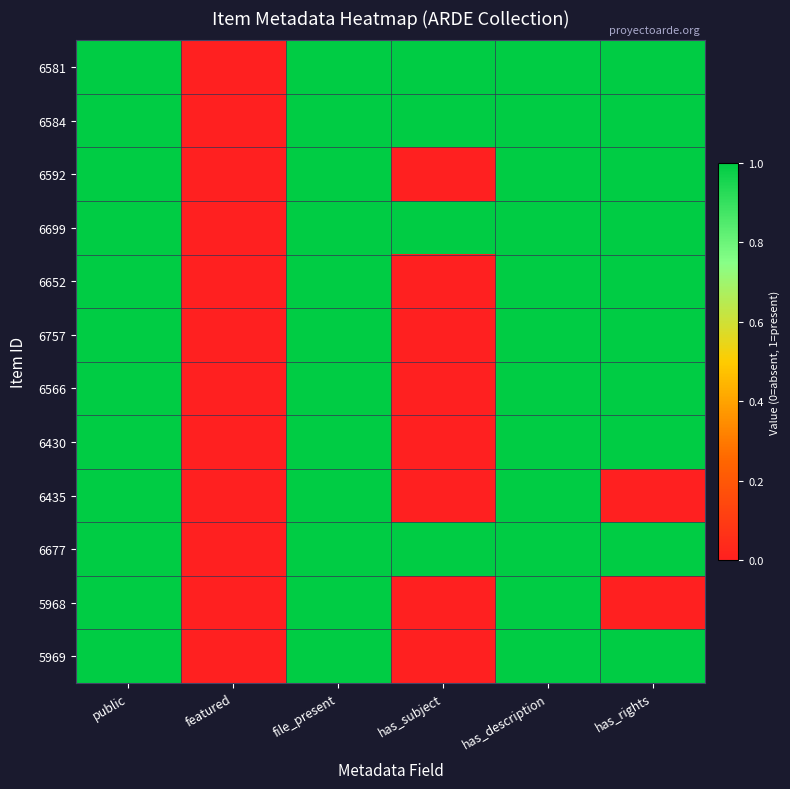

Which category has the highest value across all series?

public